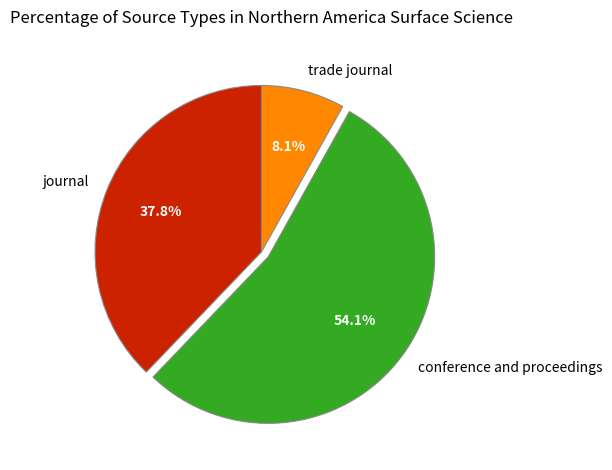

Which slice is the largest?

conference and proceedings